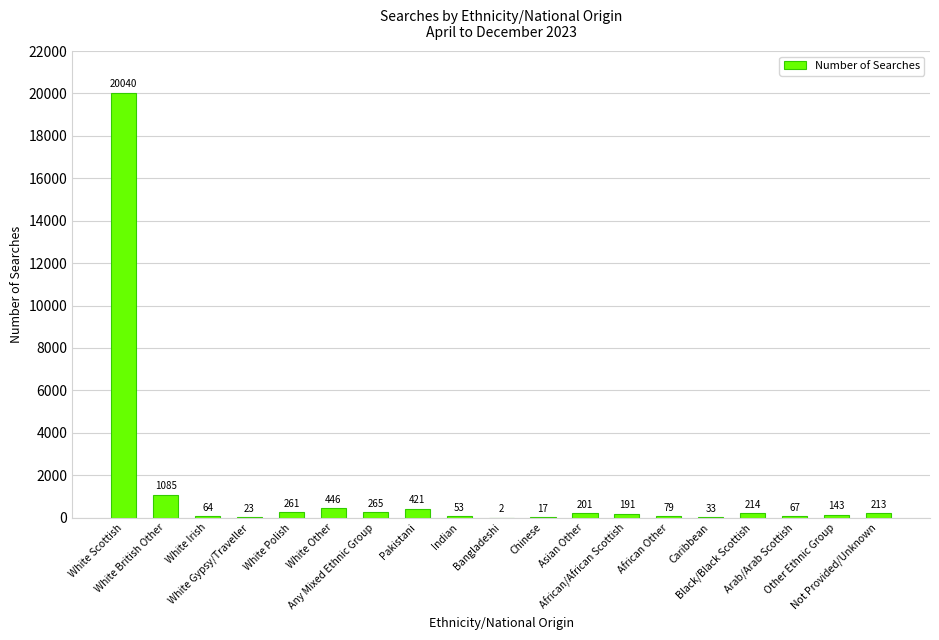

The value at Asian Other is 201. True or false?

True